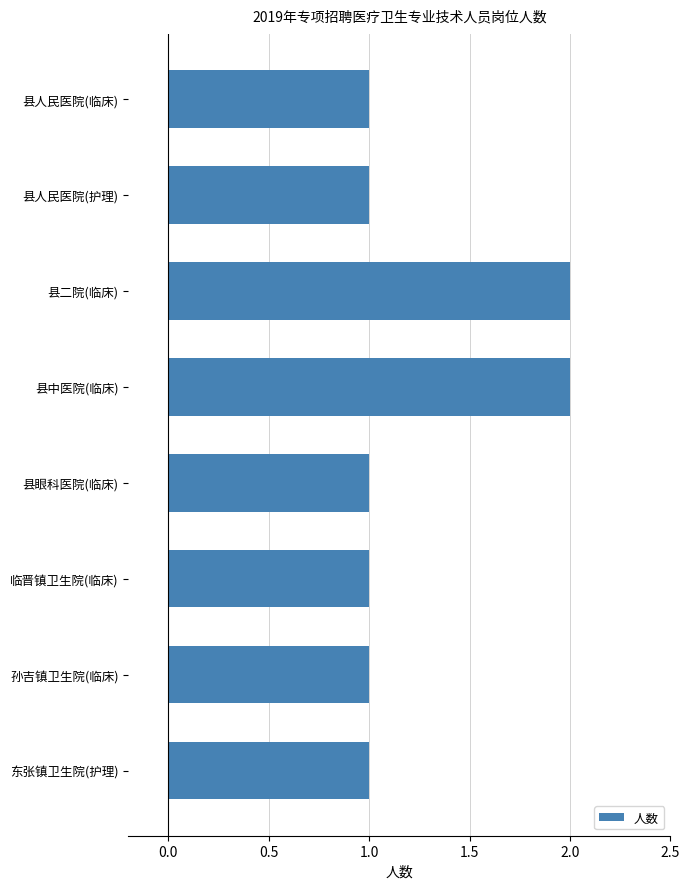

Count the number of categories in the chart.

8